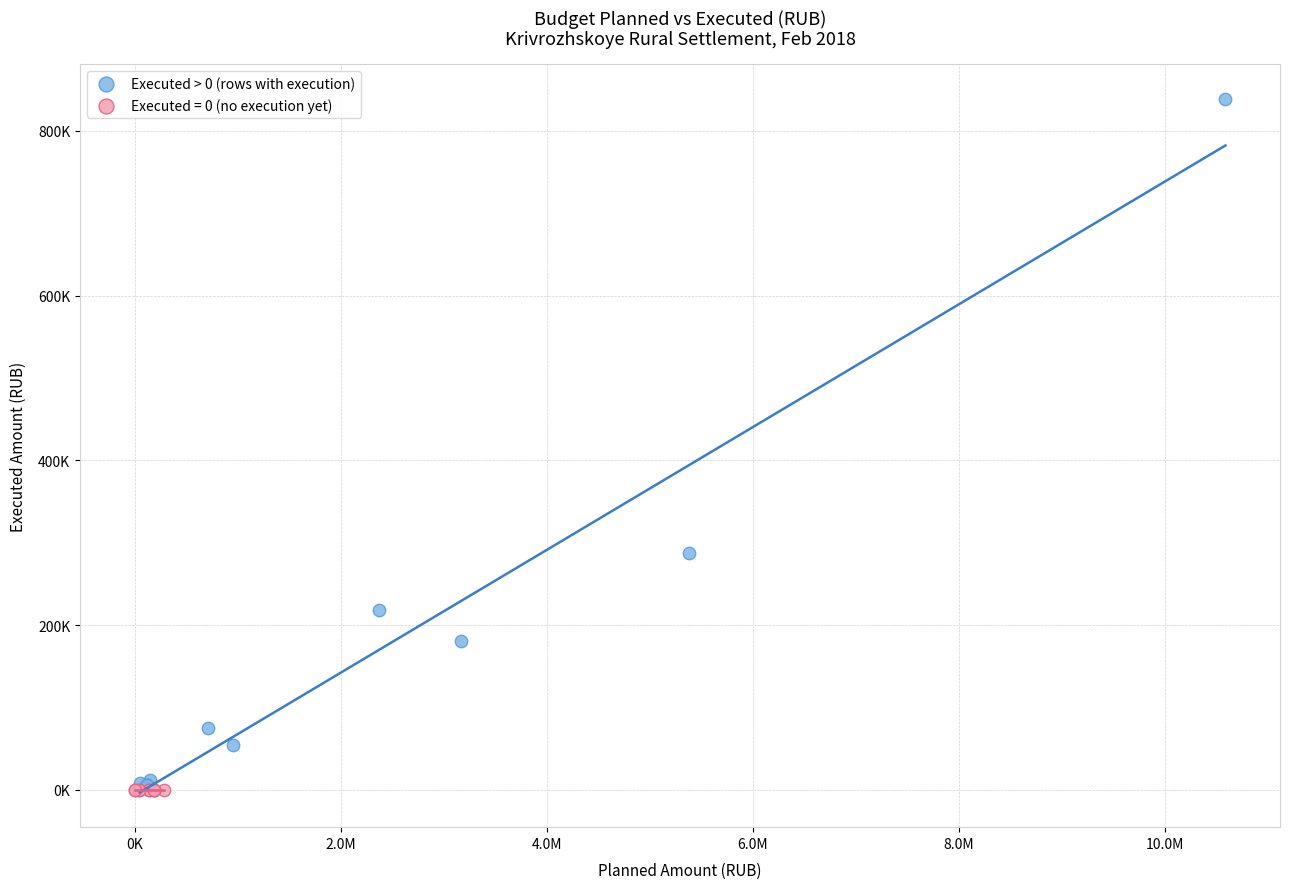

What are all the series names shown in the legend?

Executed > 0 (rows with execution), Executed = 0 (no execution yet)